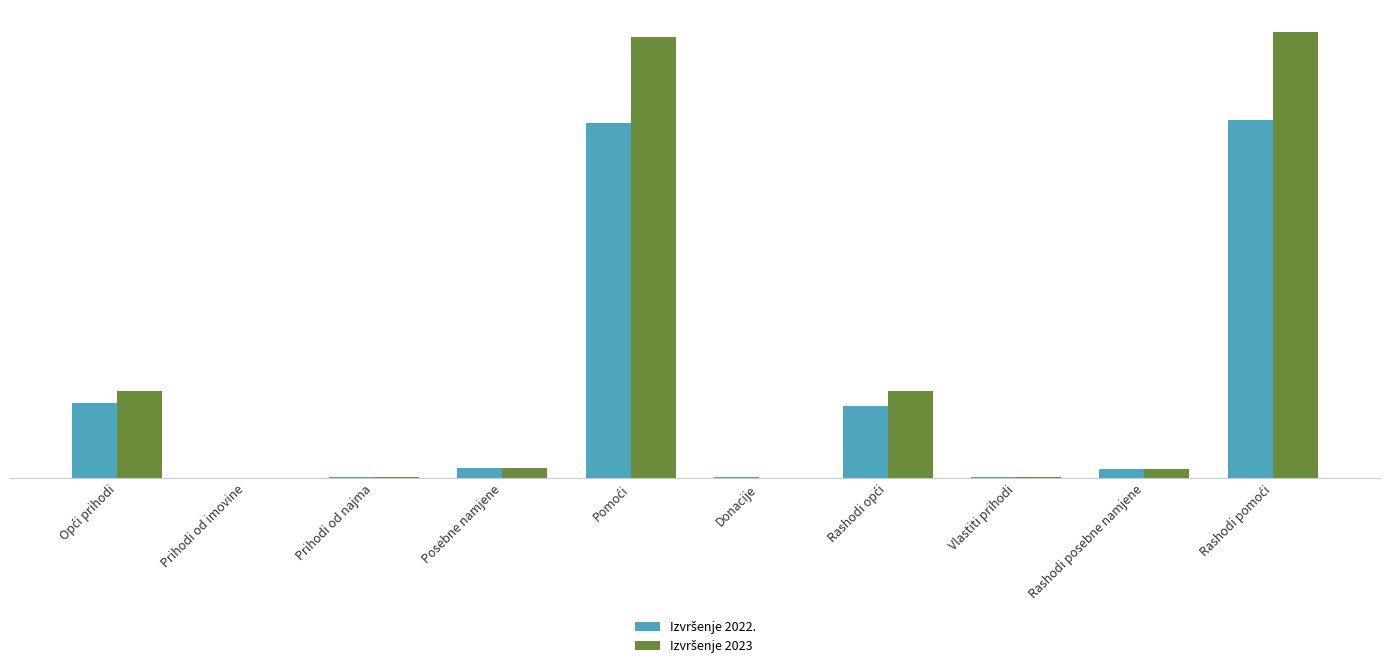

Reading left to right, extract all data points from this chart.

Izvršenje 2022.: 282392.5	403.8	4950.6	39340.3	1332507.0	4236.7	269816.0	5056.5	36655.2	1341850.3
Izvršenje 2023: 327347.0	110.7	6144.3	38448.9	1653829.3	1037.7	327347.0	4277.3	35871.8	1672522.4